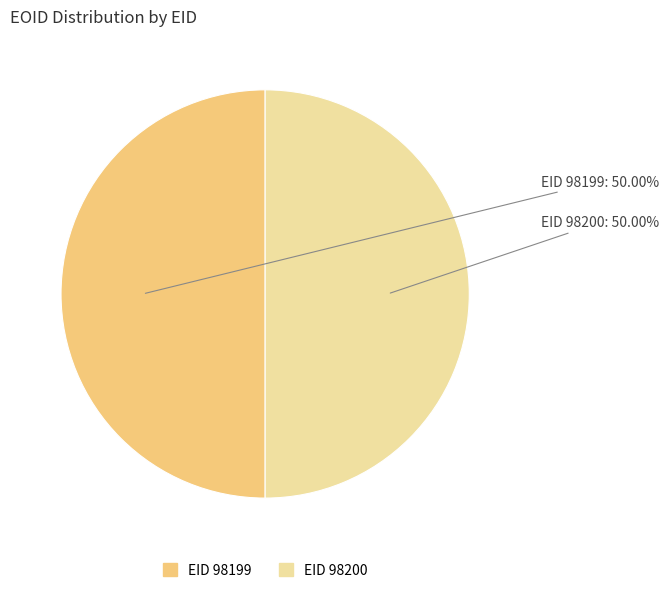

Approximately how many times larger is the value at EID 98200 compared to EID 98199?

1.0